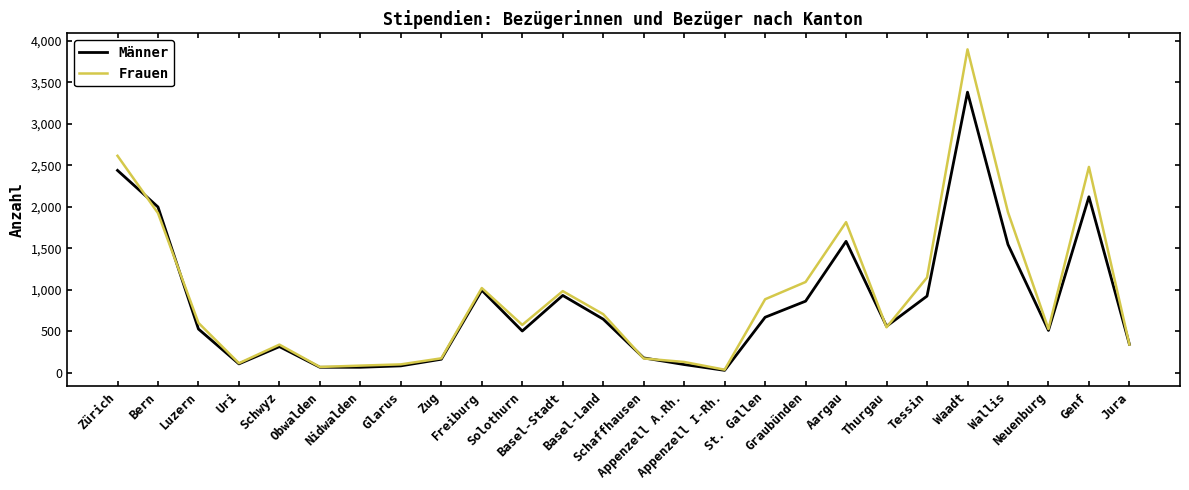

True or false: Männer and Frauen intersect in this chart.

True